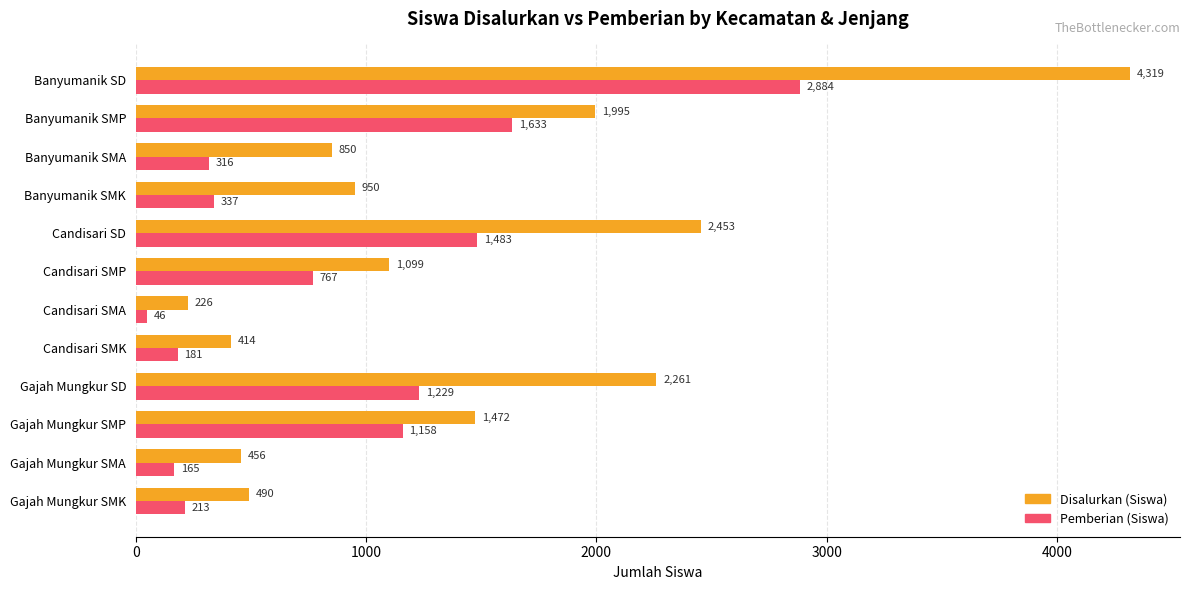

True or false: Disalurkan (Siswa) has a value of 2453 at Candisari SD.

True